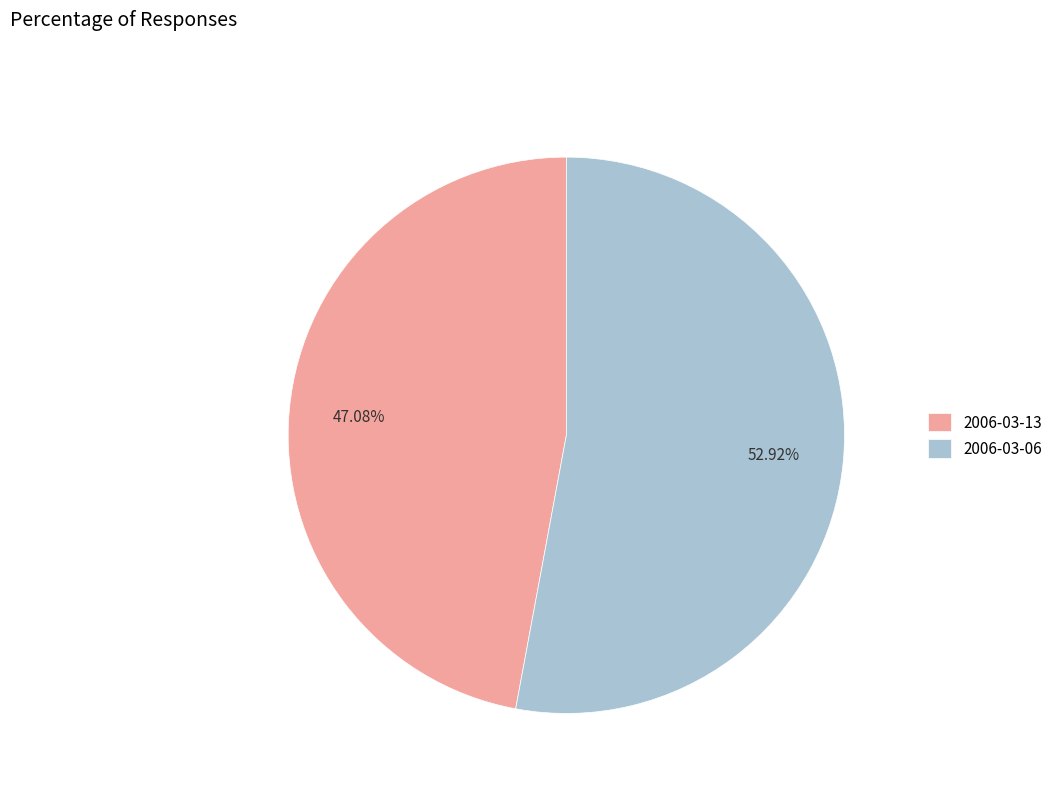

Which slice represents more than half of the pie?

2006-03-06